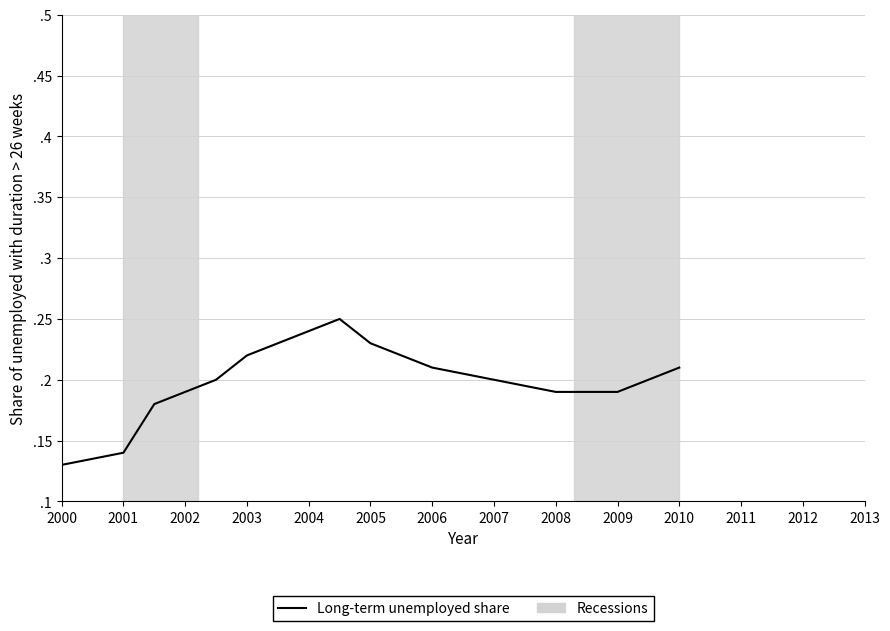

Does the chart have visible grid lines?

Yes